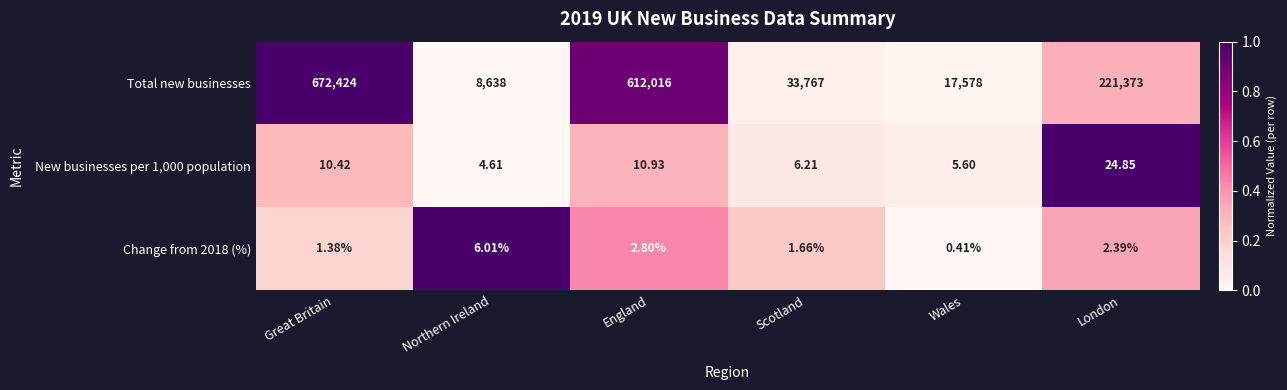

Which series has the widest spread of values?

Total new businesses